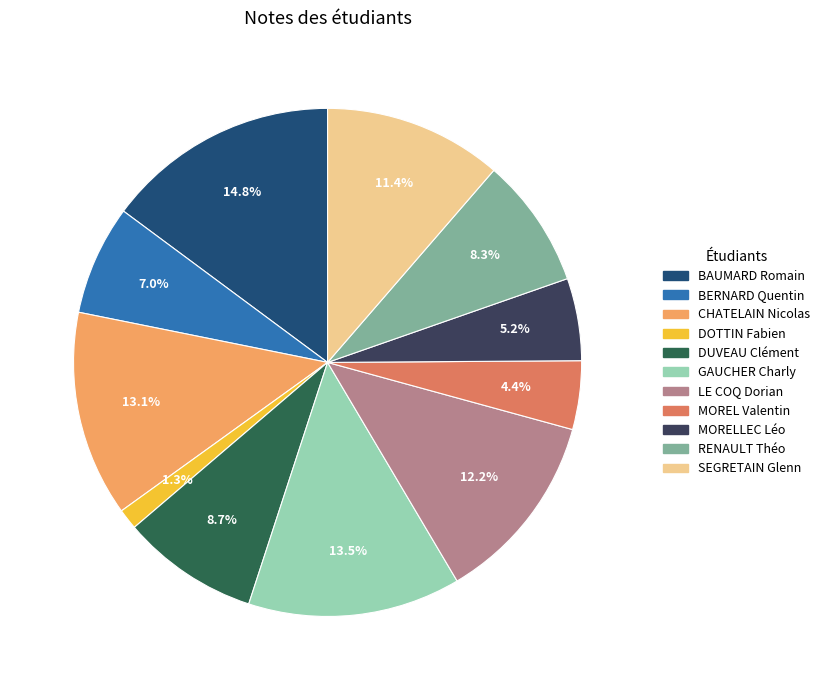

Does GAUCHER Charly account for over 50% of the chart?

No